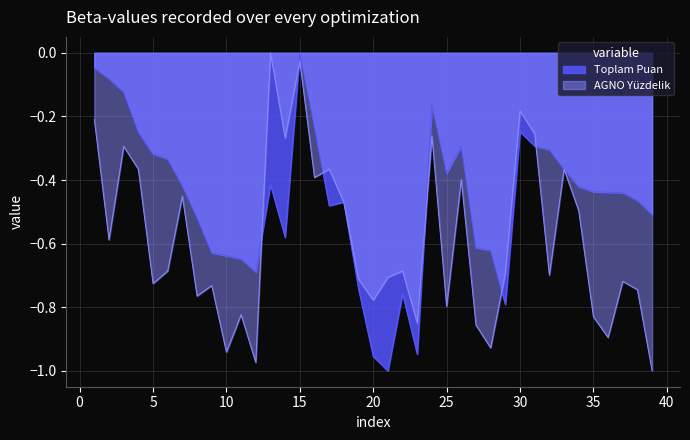

How many intersections are there between AGNO'nun Yüzdelik Karşılığı and Toplam Puan?

8